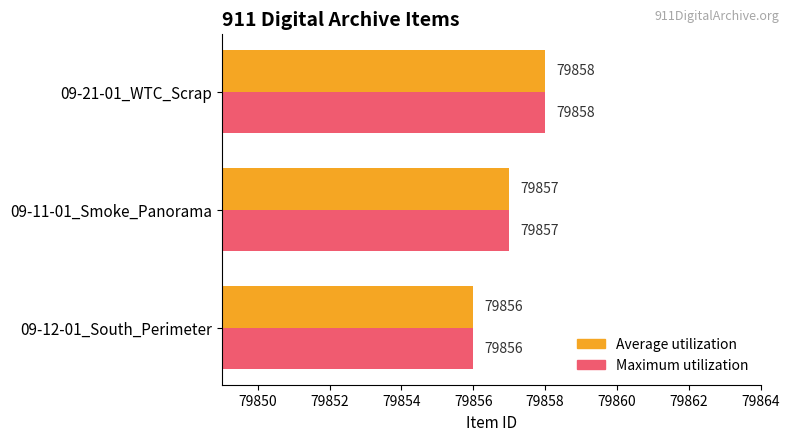

The value of Average utilization at 09-21-01_WTC_Scrap is 79858. True or false?

True